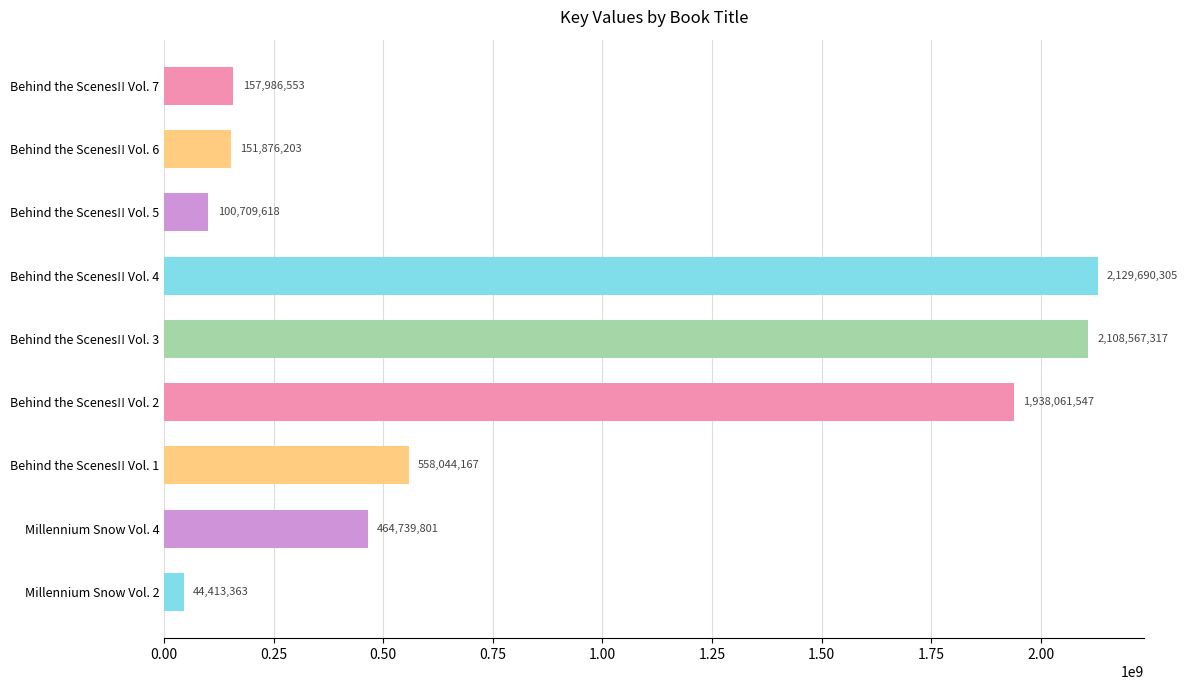

Read the value at Millennium Snow Vol. 4, to the nearest 50.

464739800